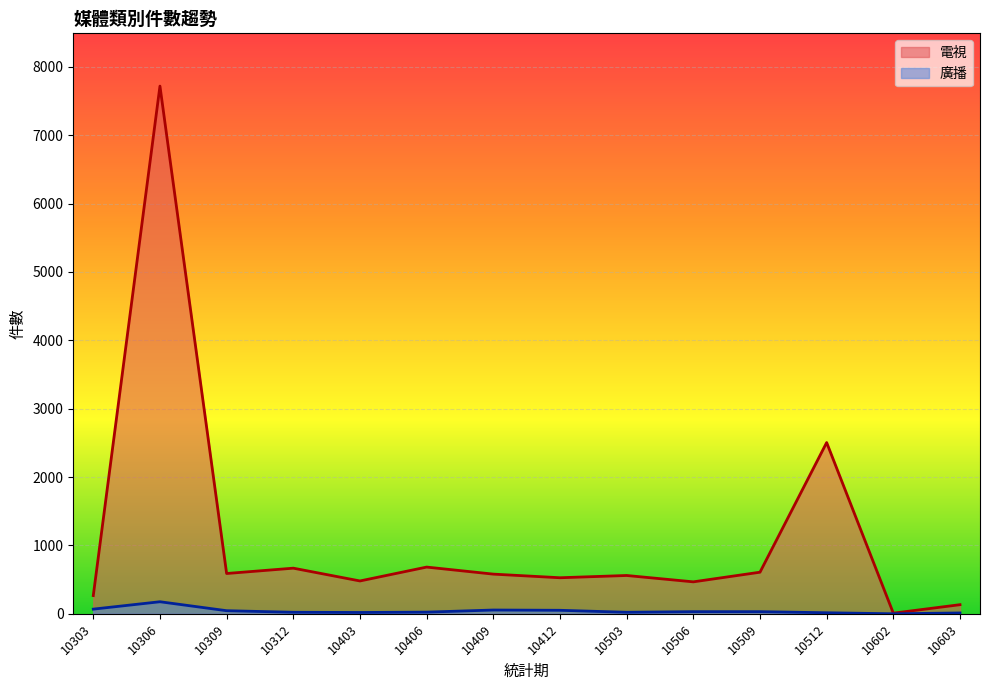

Which series changed the most between 10303 and 10309?

電視